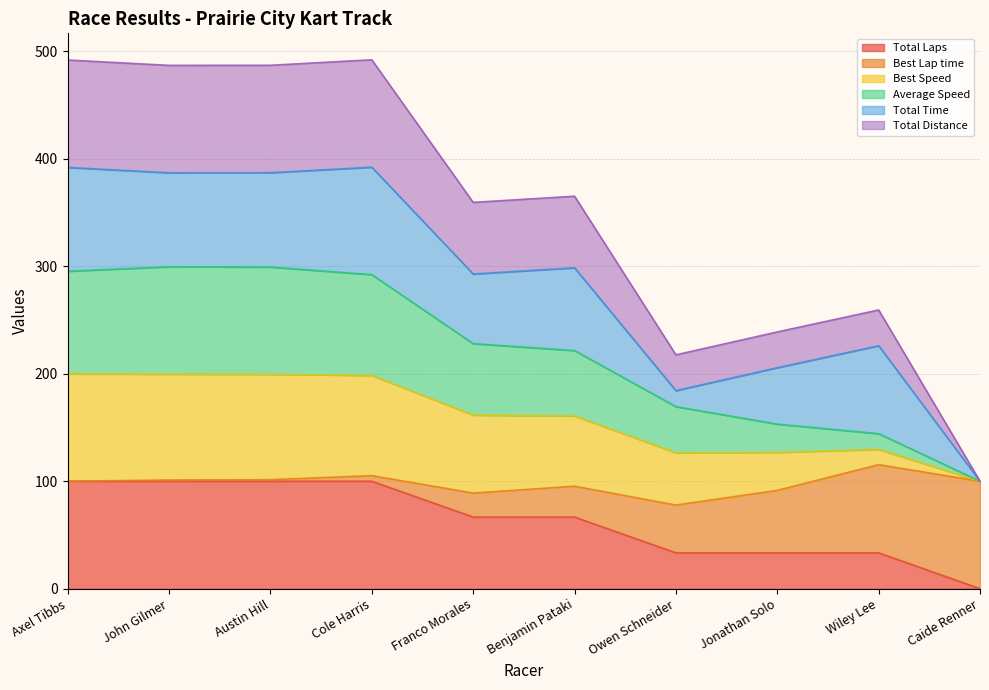

Which has a higher value, Wiley Lee or Cole Harris?

Cole Harris